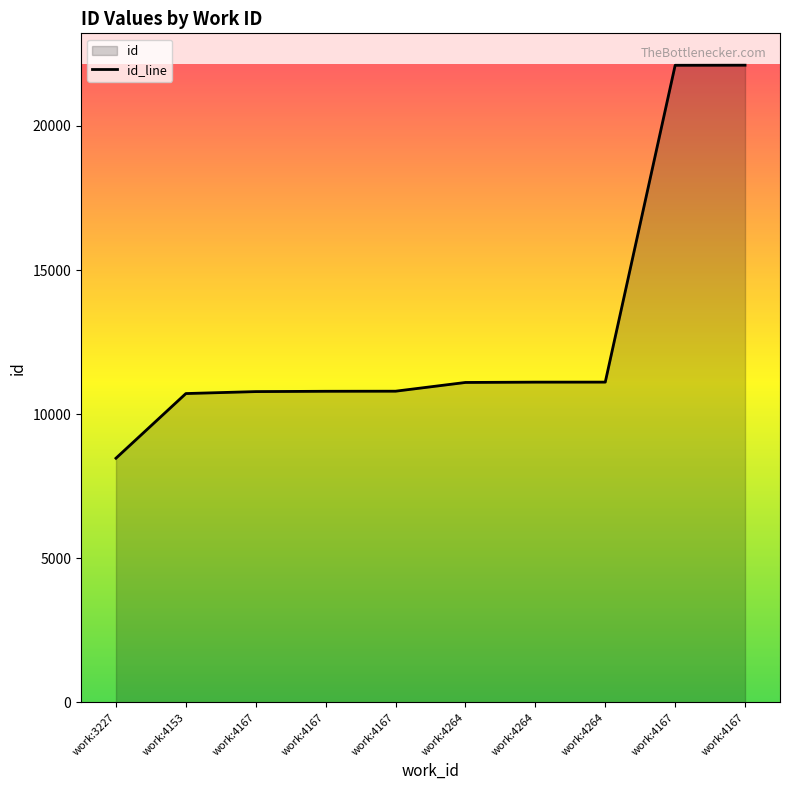

True or false: there are more than 2 points higher than both neighbors.

False